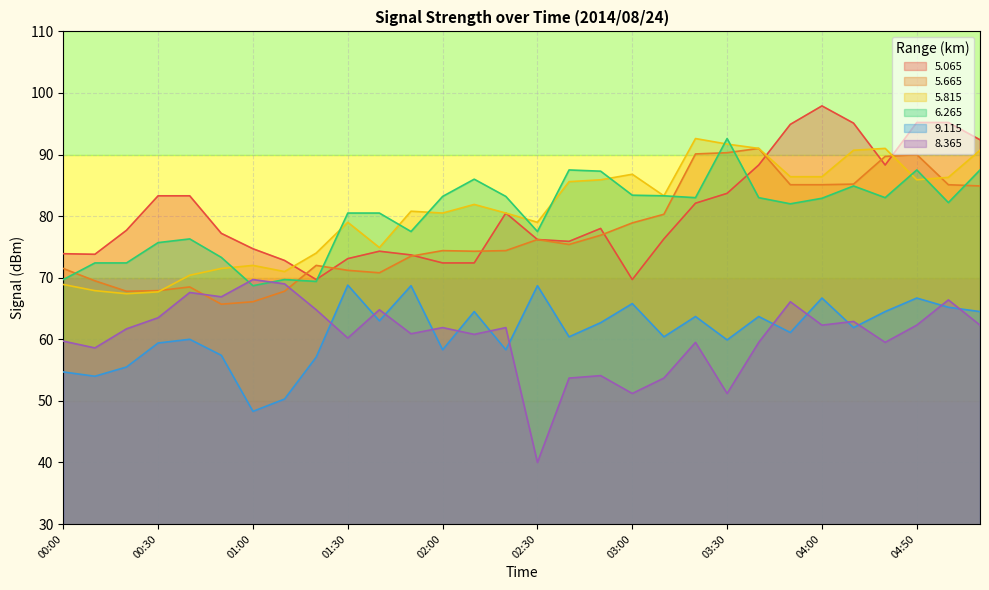

True or false: 8.365 has a value of 64.8 at 01:40.

True